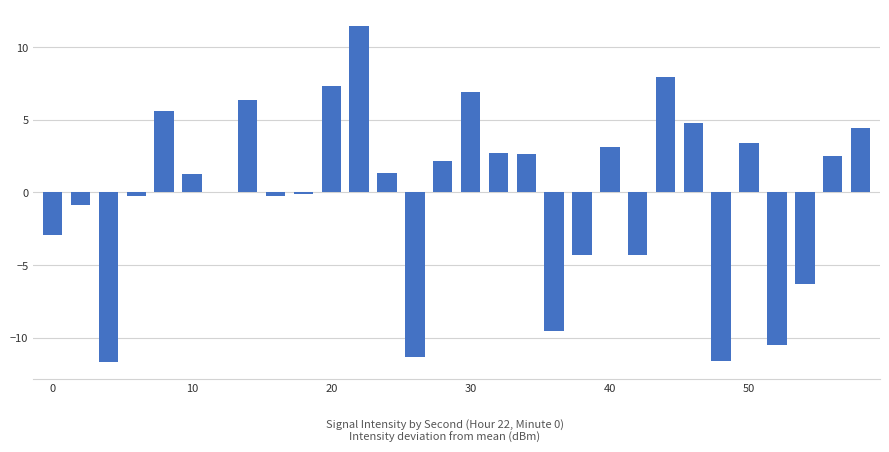

What is the maximum value shown in the chart?

11.4